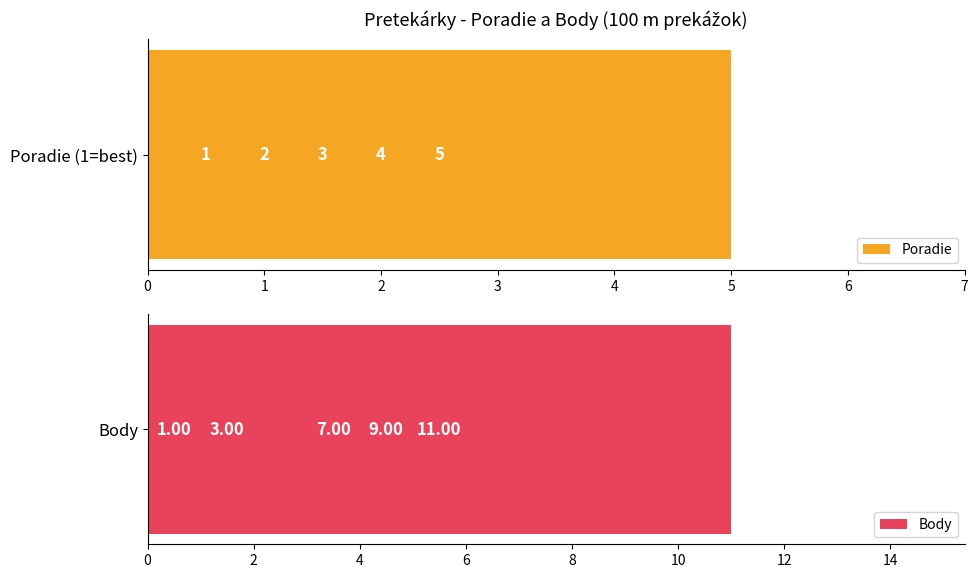

What is the average value of the Poradie series?

3